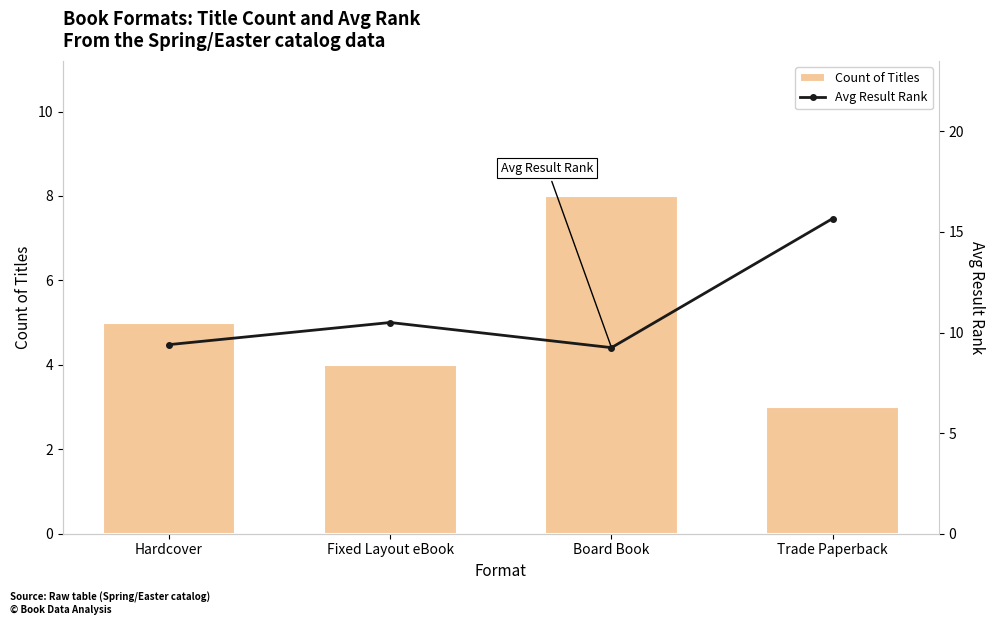

What is the difference between the second highest and minimum values in the Count of Titles series?

2